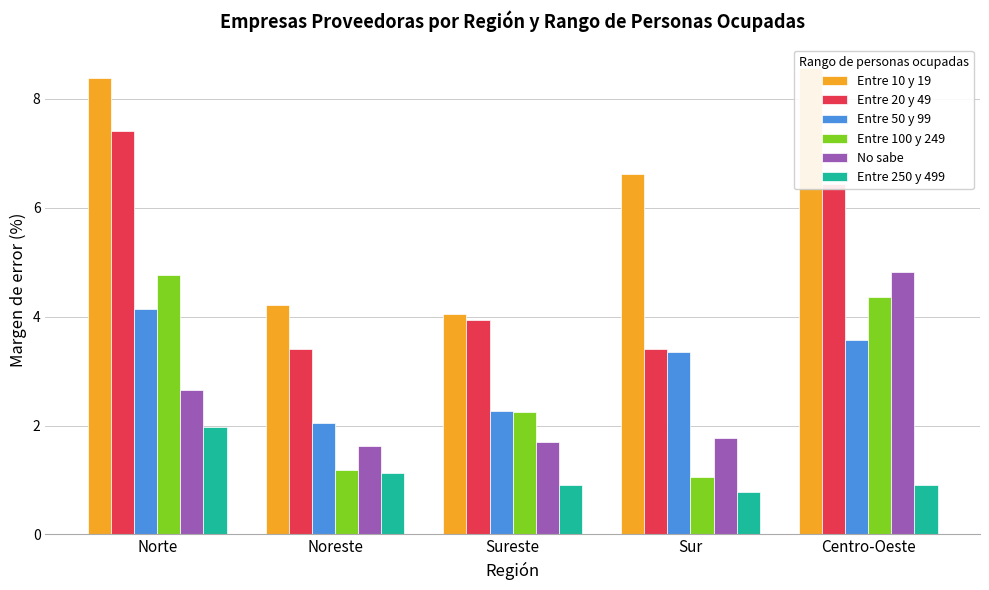

How many groups of bars are there?

5